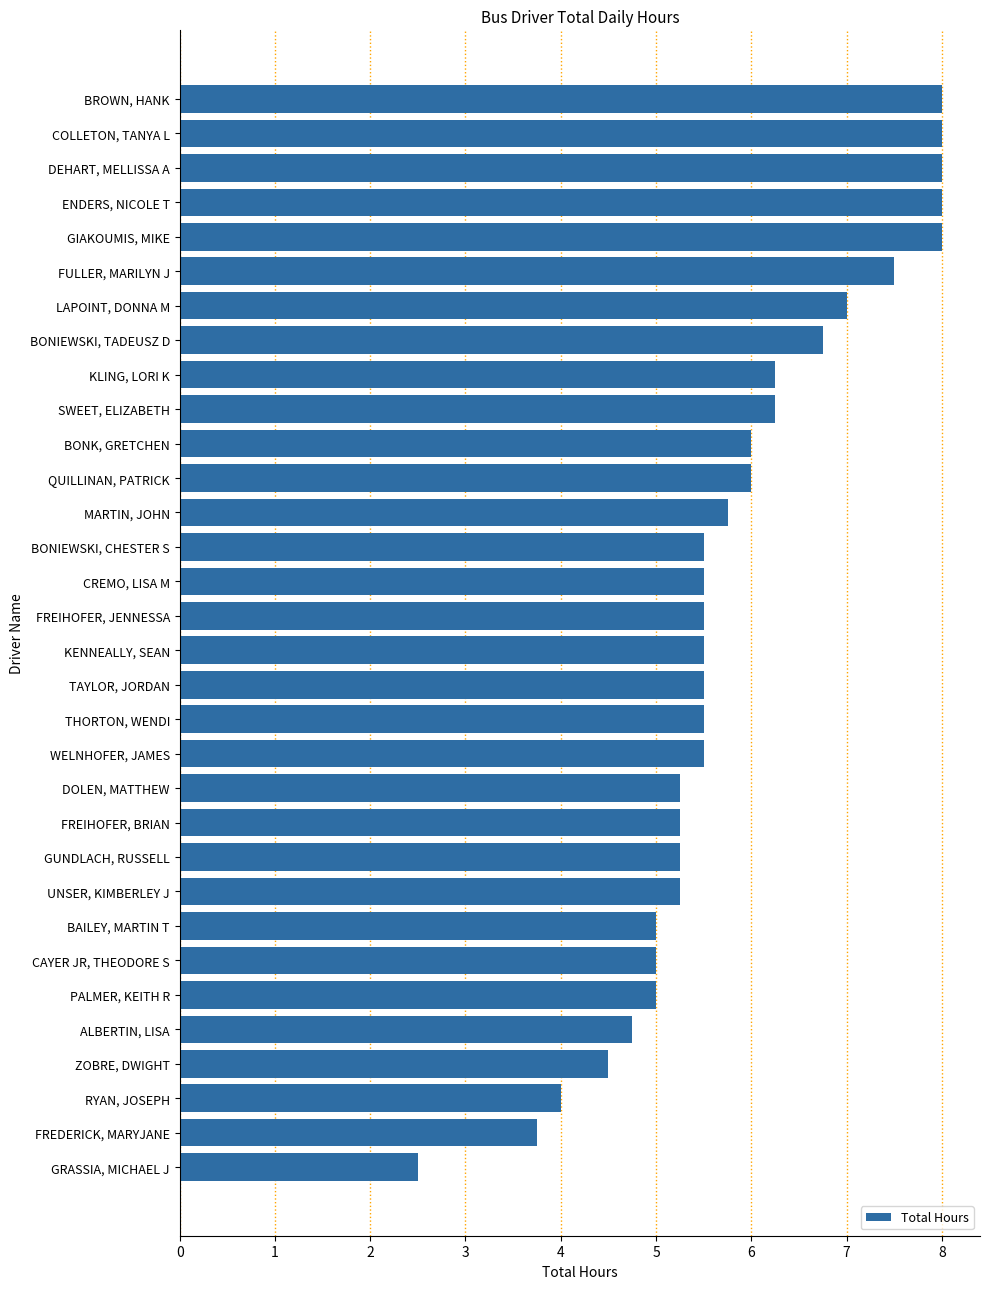

Does the chart contain any negative values?

No